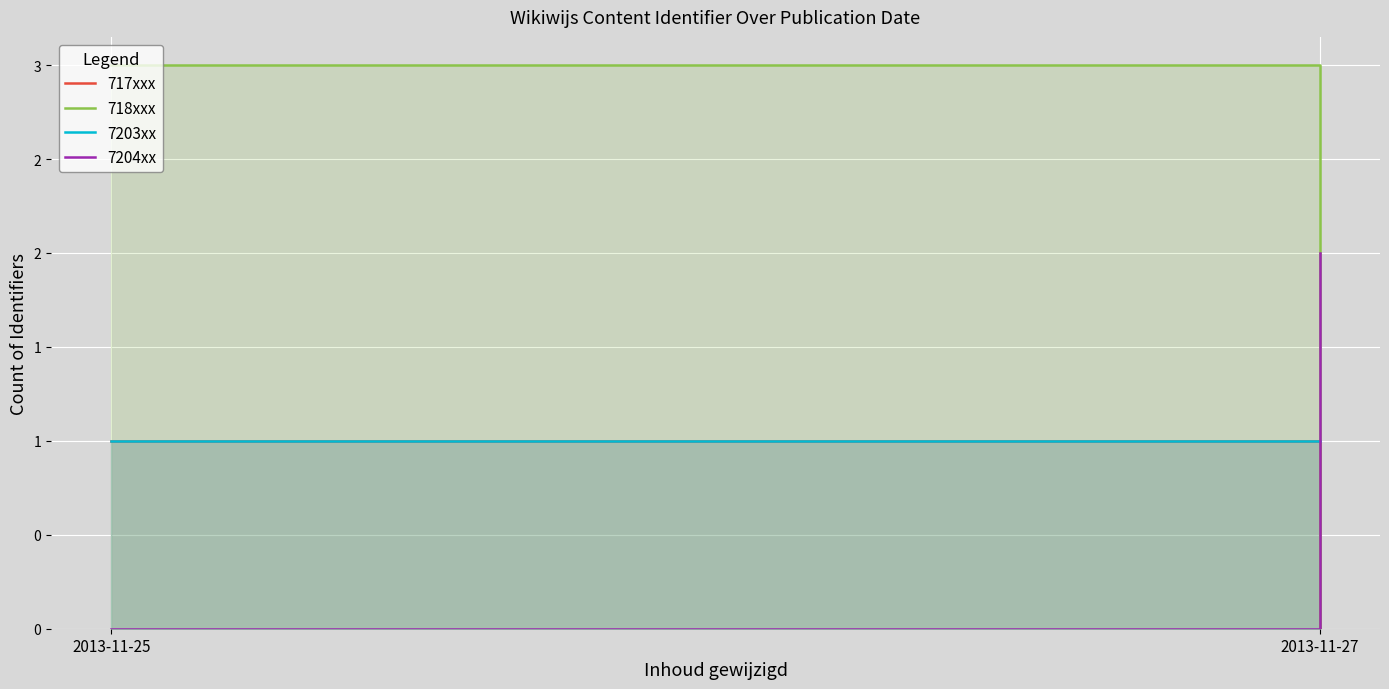

Read the 7203xx value at 2013-11-27.

1